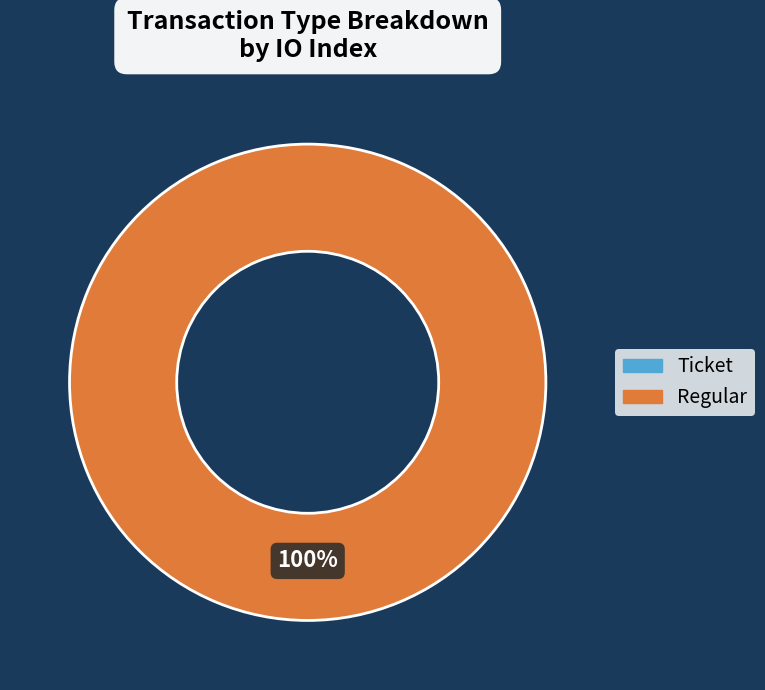

What is the total percentage of Regular and Ticket?

100.0%